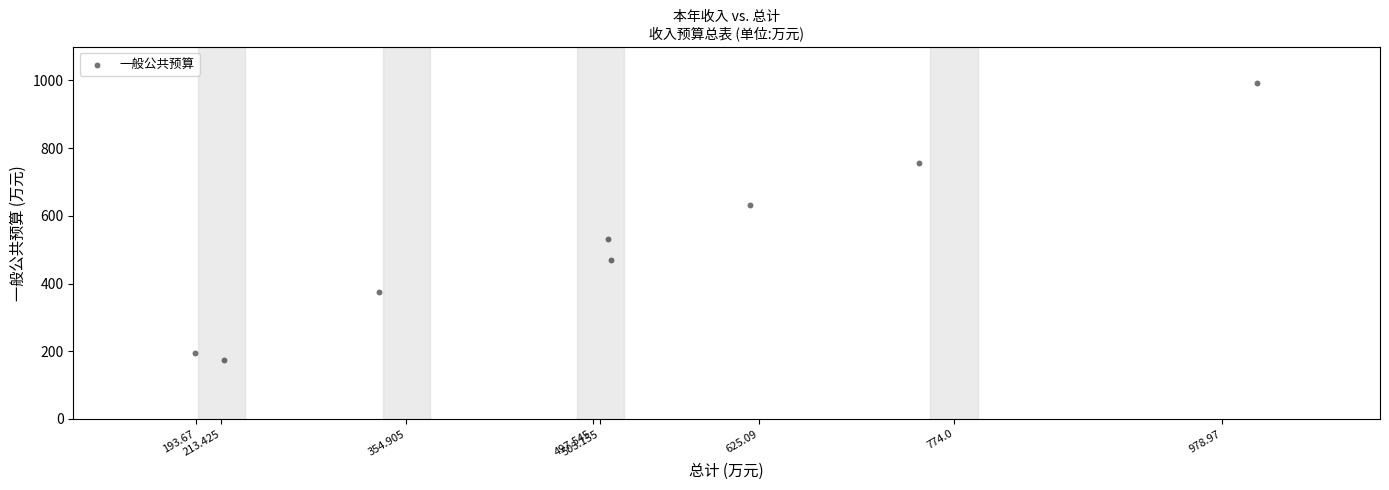

What is the average Y value?

515.4